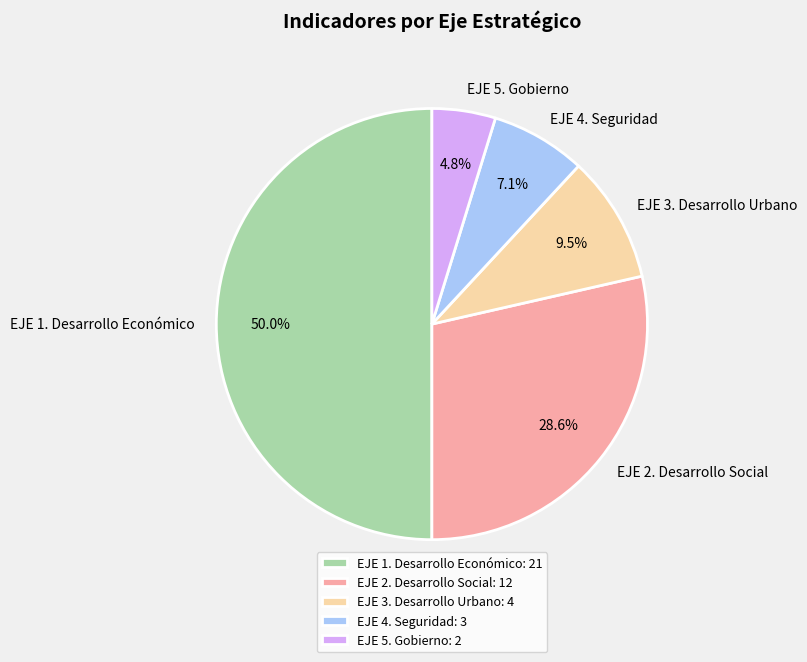

True or false: EJE 5. Gobierno accounts for 5% of the total.

True